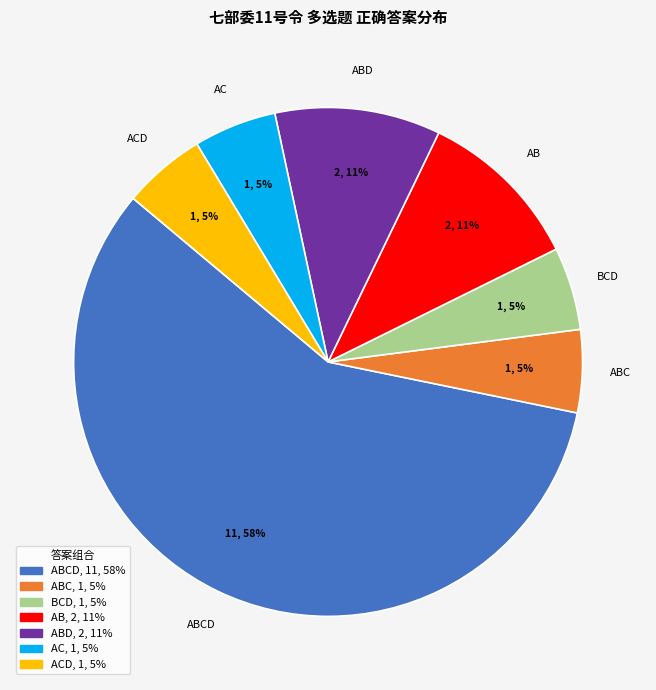

How many slices are in this pie chart?

7